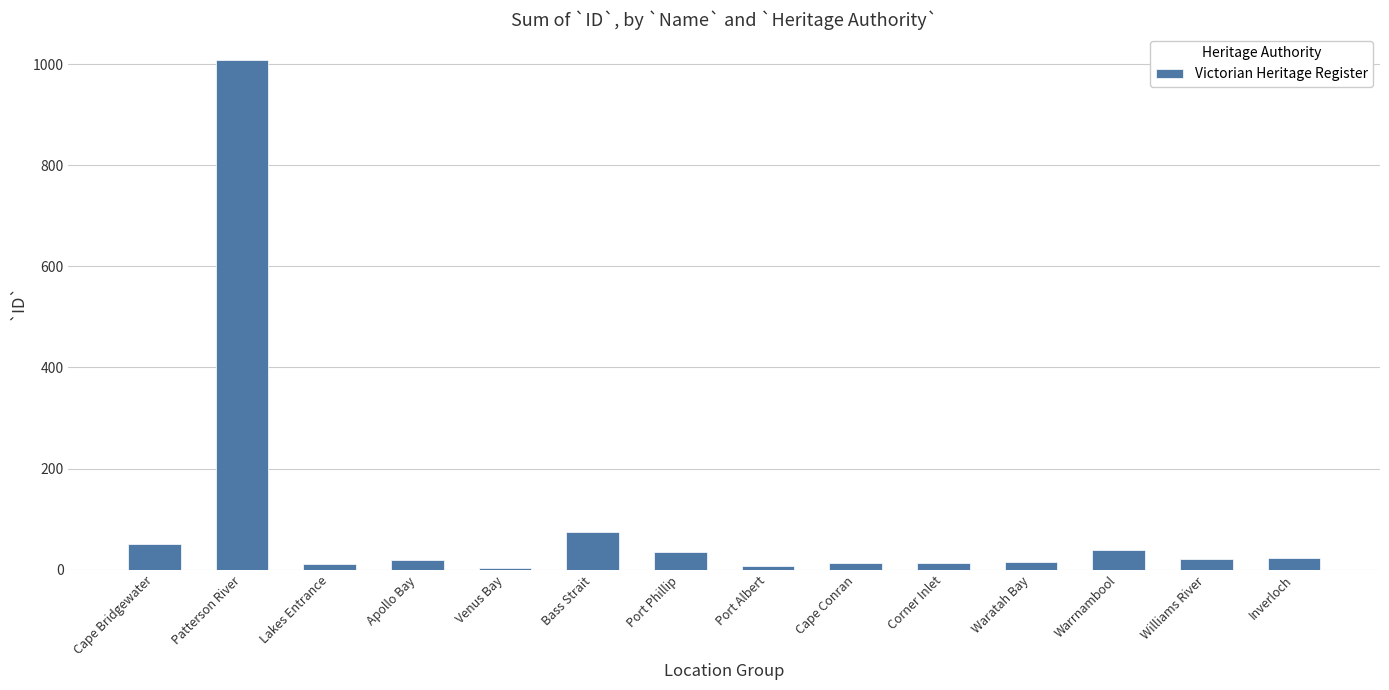

True or false: the data shows 16 at Waratah Bay.

True